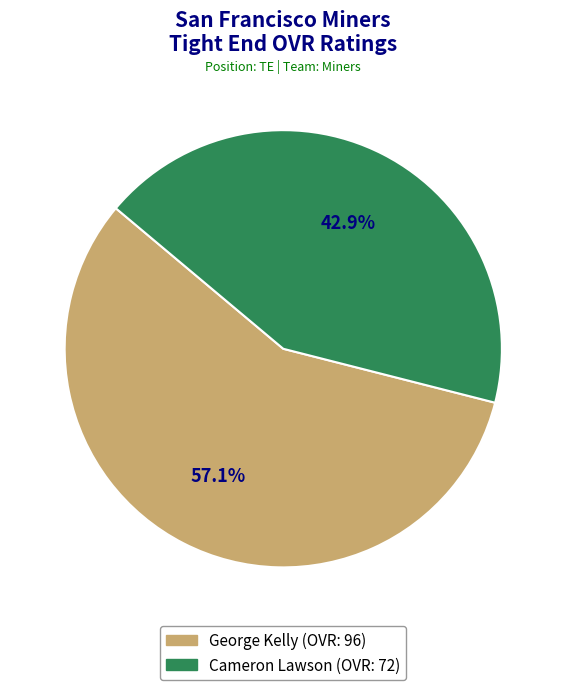

How much of the chart is everything except George Kelly?

42.9%